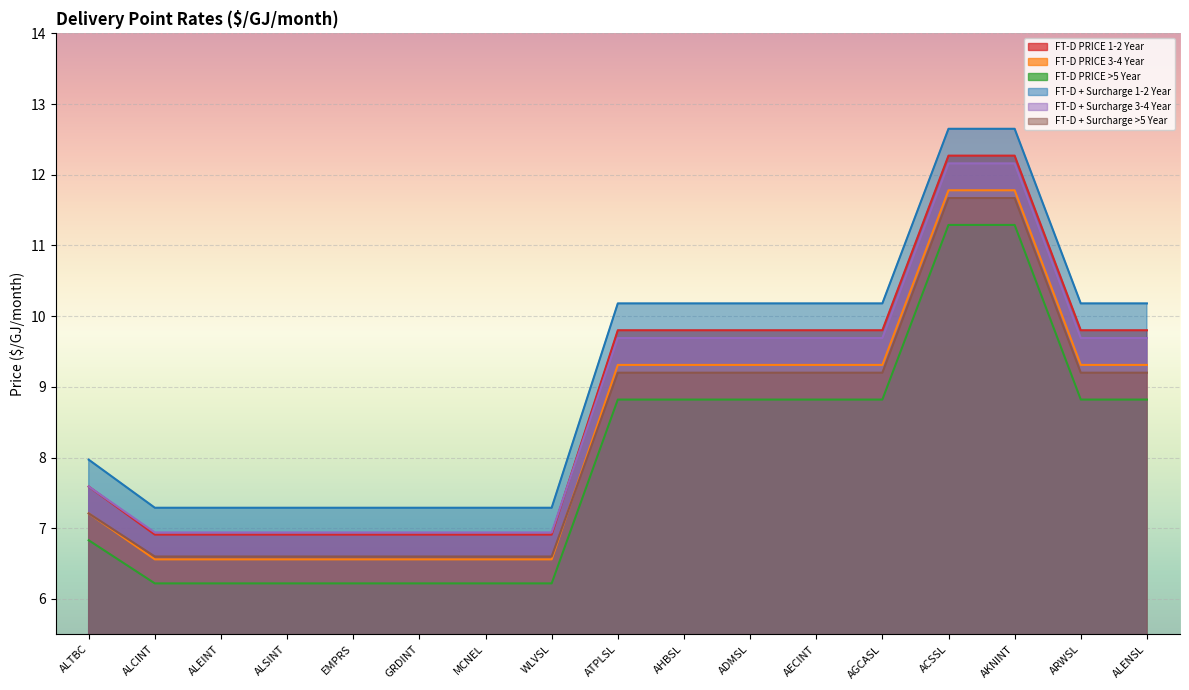

What is the difference between the maximum and minimum values in the FT-D PRICE 1-2 Year series?

5.4